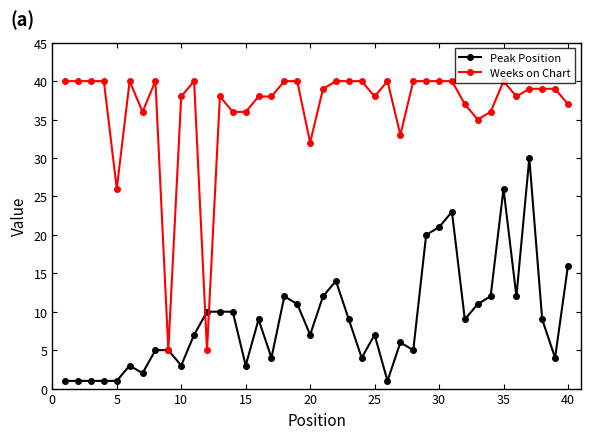

True or false: Peak Position has more than 2 points higher than both neighbors.

True